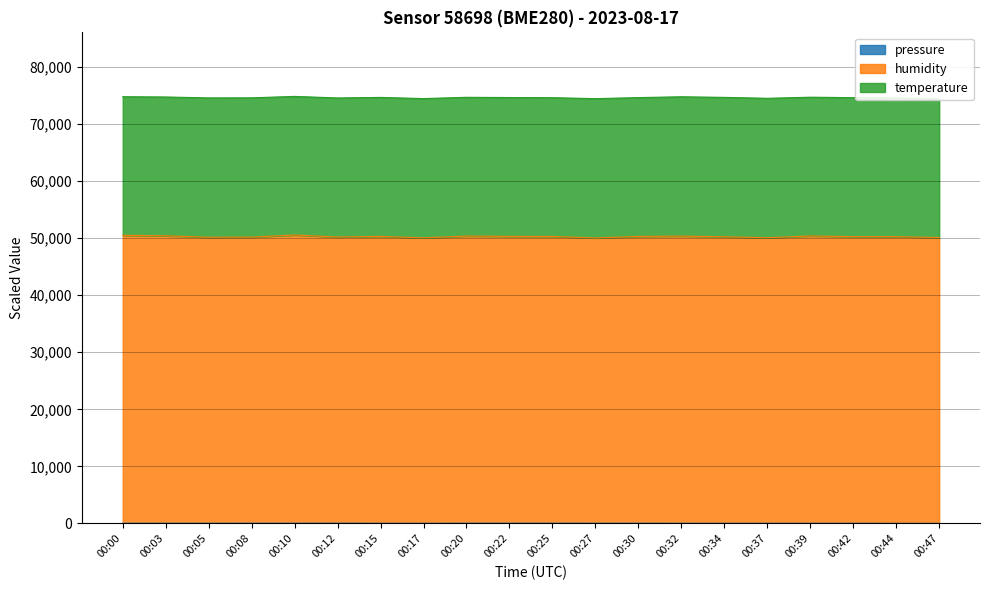

How many lines are shown in the chart?

2